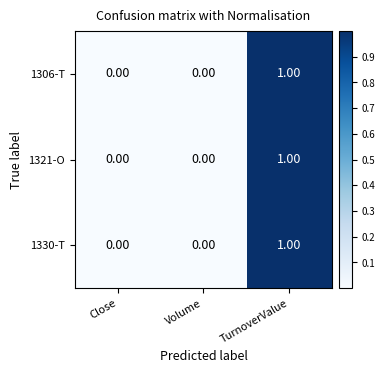

Is the value of 1330-T at TurnoverValue greater than the value of 1321-O at Close?

Yes